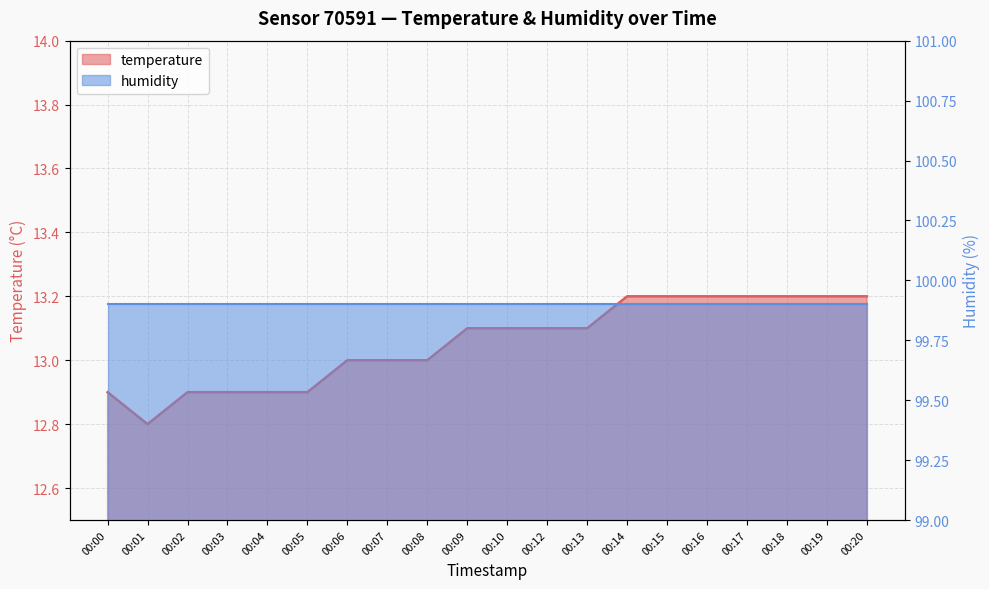

What is the ratio of the value at 00:13 to the value at 00:19?

1.0